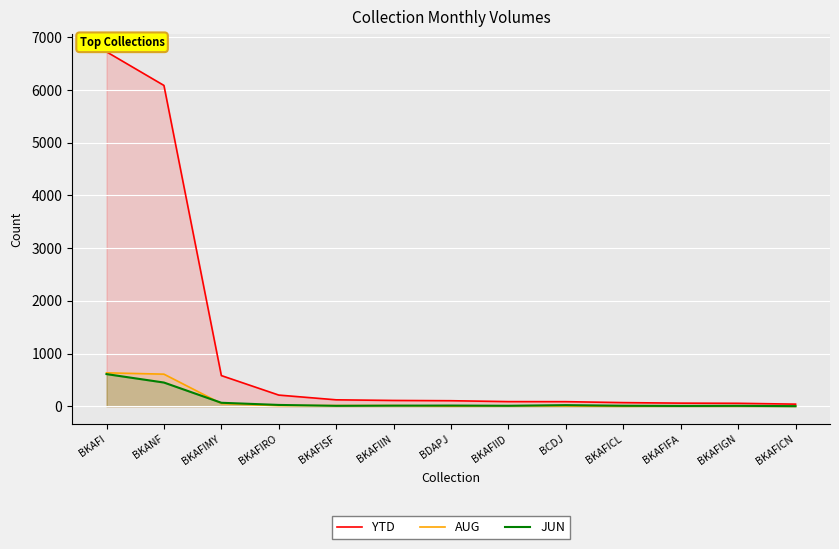

Reading left to right, extract all data points from this chart.

YTD: 6725	6087	582	212	122	110	105	88	87	69	59	56	40
AUG: 634	609	51	11	13	13	2	8	4	0	5	4	1
JUN: 610	450	66	25	8	11	13	9	21	10	6	8	2